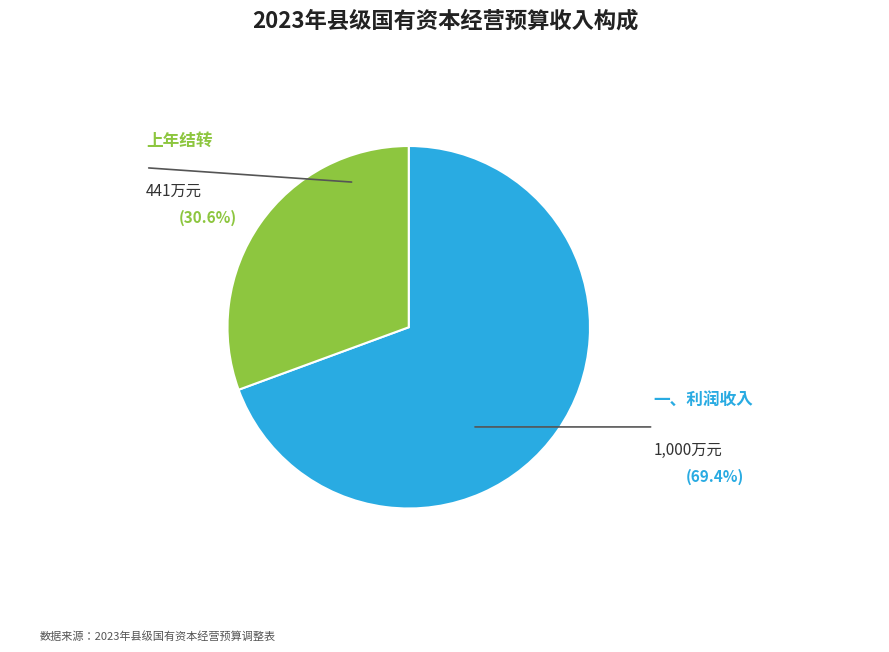

True or false: 一、利润收入 accounts for 69% of the total.

True